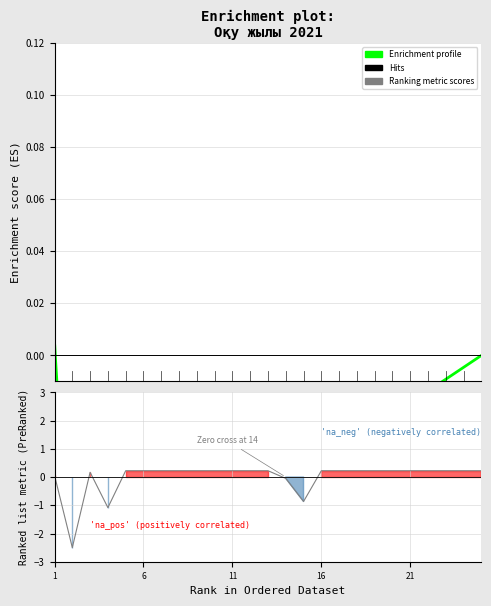

At which label is Enrichment profile closest to 0?

24